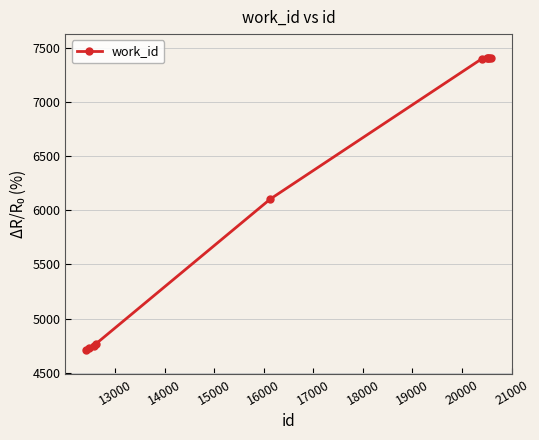

What is the minimum value shown in the chart?

4706